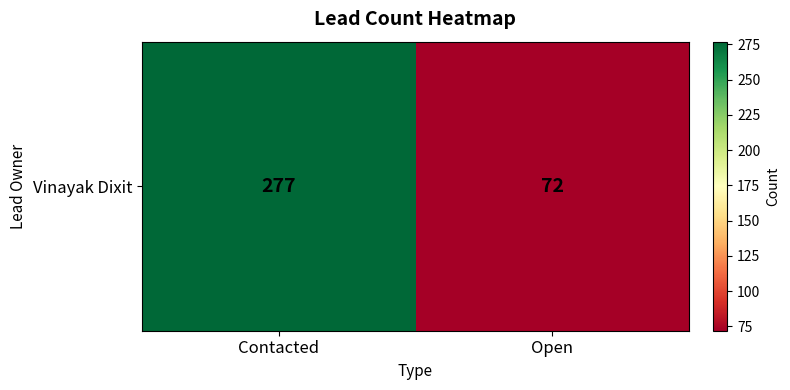

Read the value at Contacted.

277